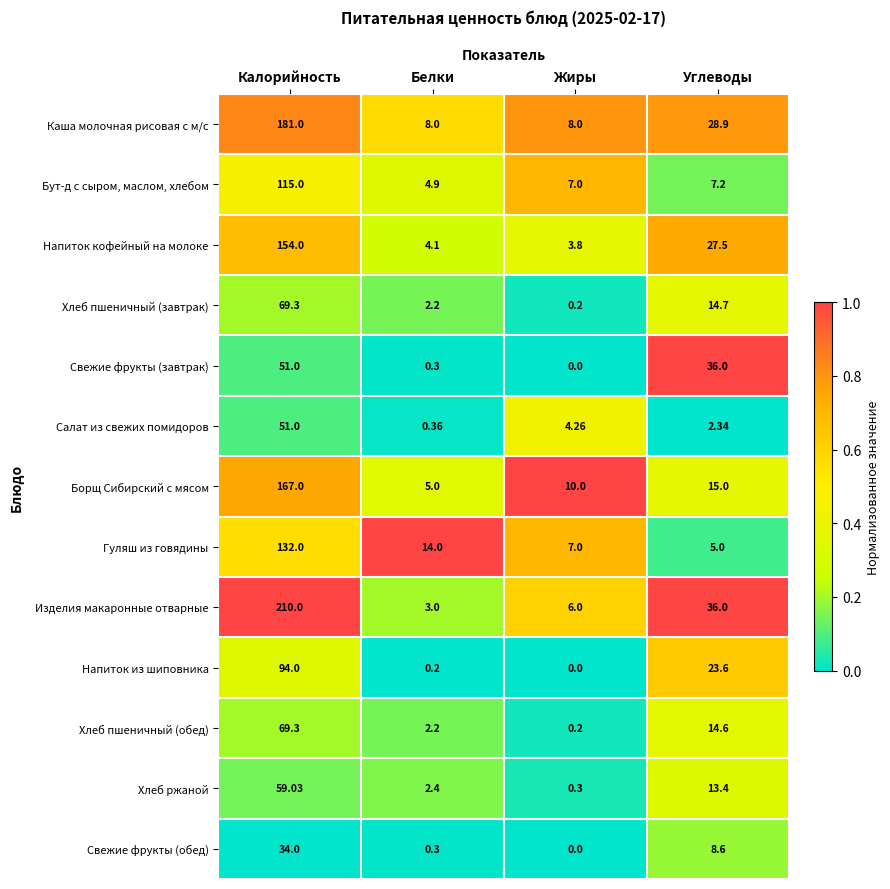

At which category is the sum across all series the highest?

Калорийность